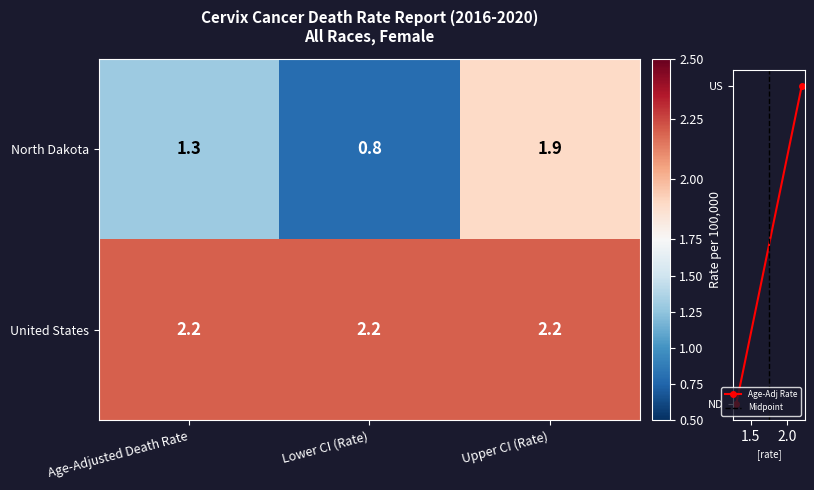

Read the United States value at Lower CI (Rate).

2.2